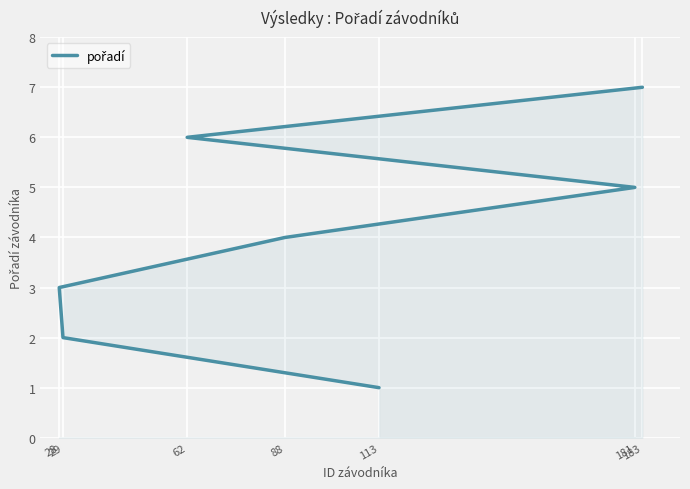

True or false: the data has more than 1 interior local peaks.

False